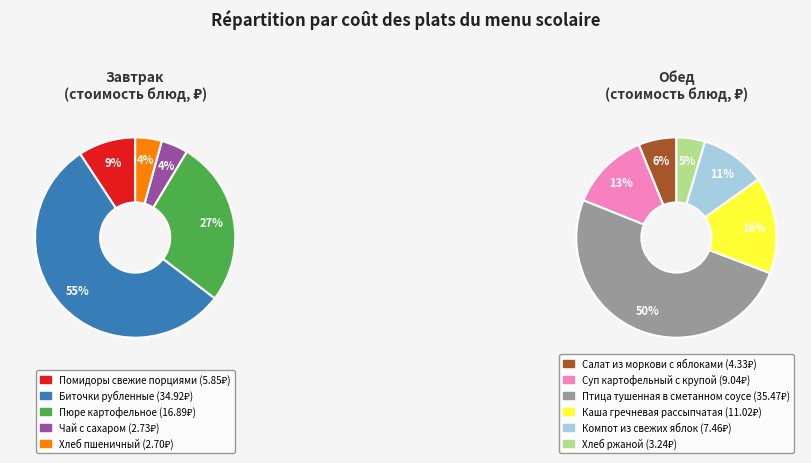

True or false: Компот из свежих яблок accounts for 1% of the total.

False